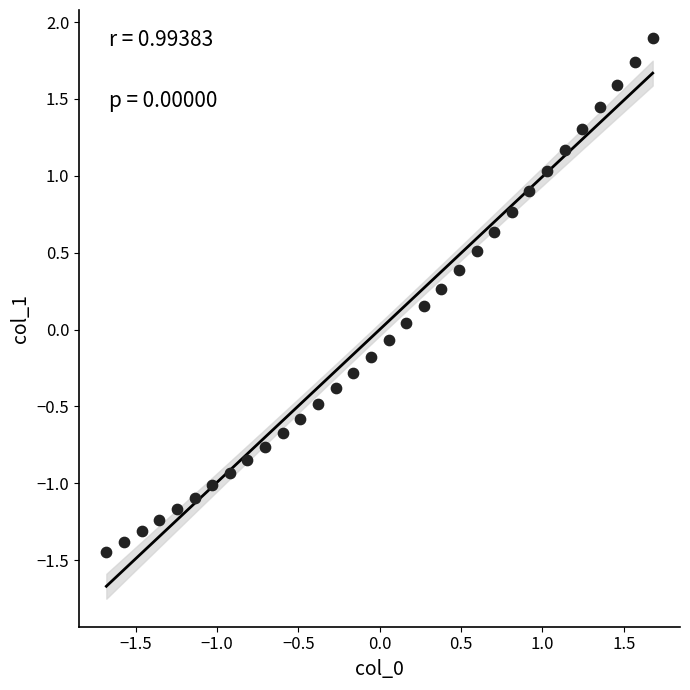

What is the range of X values (max minus min)?

3.4